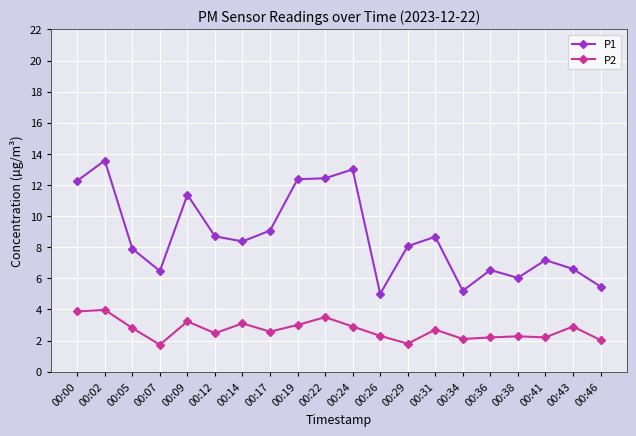

What is the sum of all P2 values?

53.6